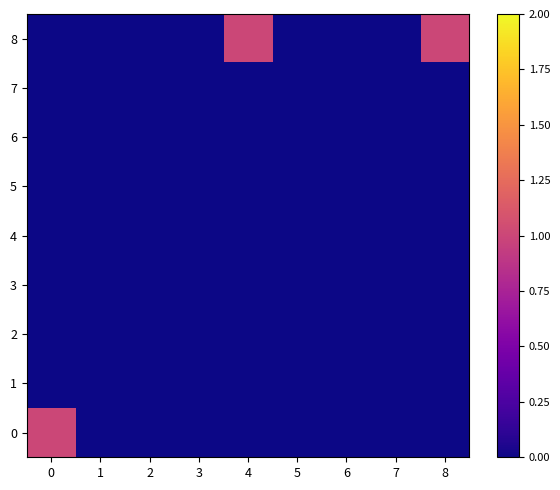

Reading right to left, list all the values displayed in this chart.

0: 8=0	7=0	6=0	5=0	4=0	3=0	2=0	1=0	0=1
1: 8=0	7=0	6=0	5=0	4=0	3=0	2=0	1=0	0=0
2: 8=0	7=0	6=0	5=0	4=0	3=0	2=0	1=0	0=0
3: 8=0	7=0	6=0	5=0	4=0	3=0	2=0	1=0	0=0
4: 8=0	7=0	6=0	5=0	4=0	3=0	2=0	1=0	0=0
5: 8=0	7=0	6=0	5=0	4=0	3=0	2=0	1=0	0=0
6: 8=0	7=0	6=0	5=0	4=0	3=0	2=0	1=0	0=0
7: 8=0	7=0	6=0	5=0	4=0	3=0	2=0	1=0	0=0
8: 8=1	7=0	6=0	5=0	4=1	3=0	2=0	1=0	0=0